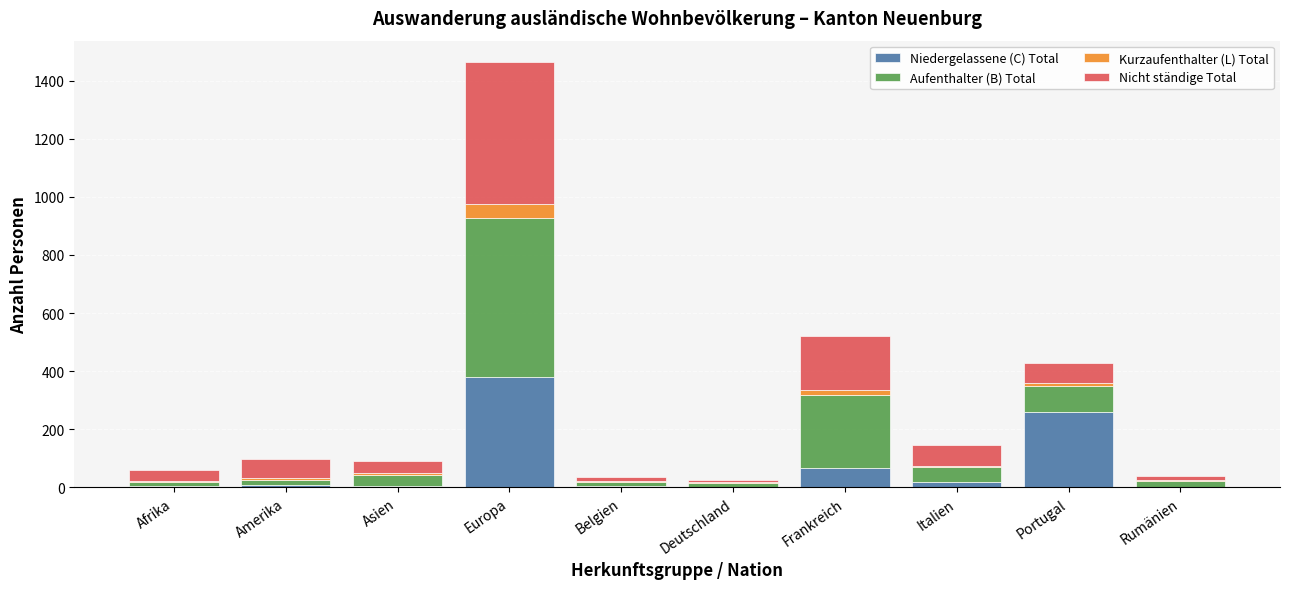

At which label does Niedergelassene (C) Total reach its peak?

Europa